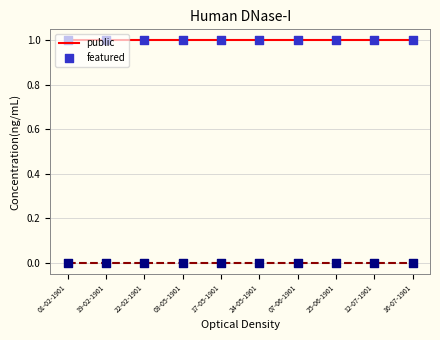

Which series reaches the maximum Y coordinate?

public